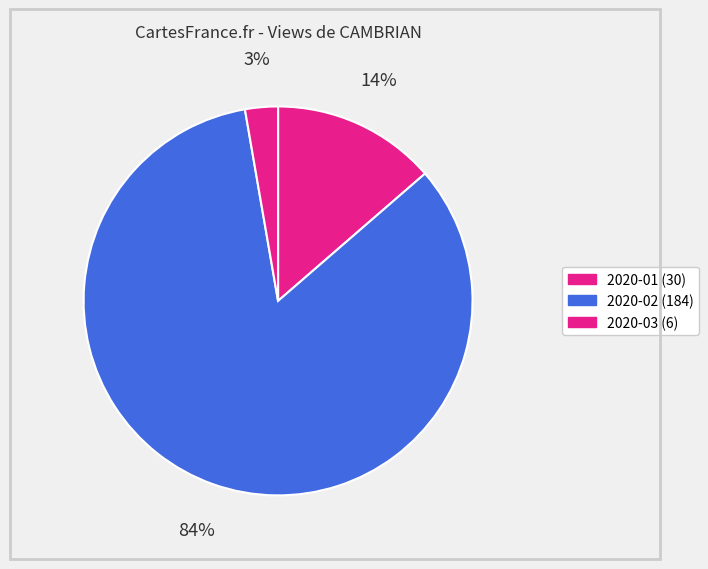

How many segments does this pie chart have?

3